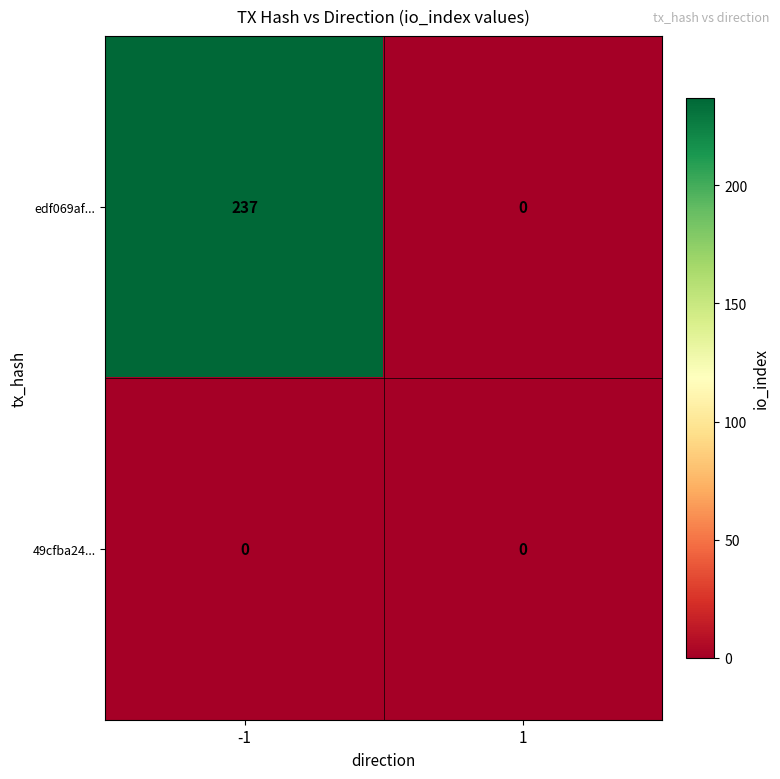

How many data points does each series have?

2